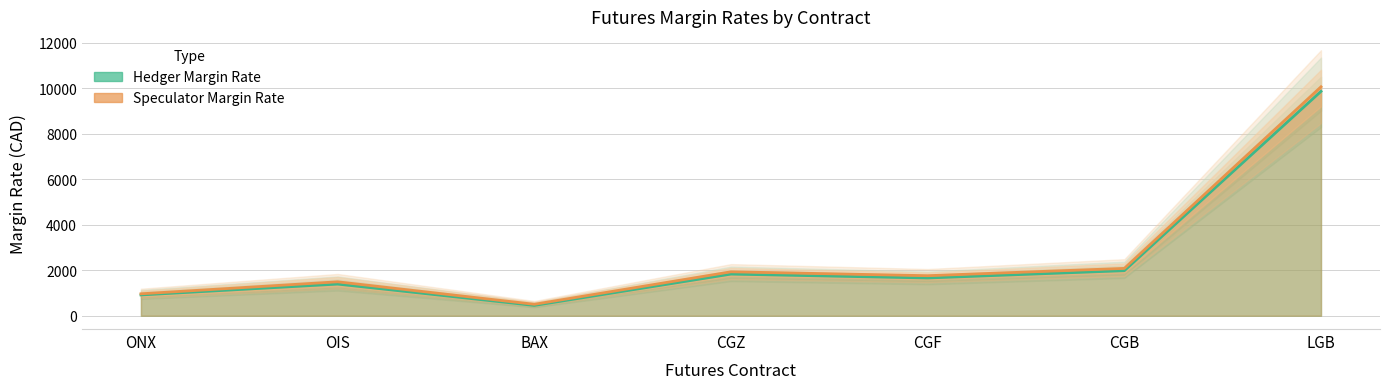

What is the sum of the Hedger Margin Rate values at LGB and CGF?

11514